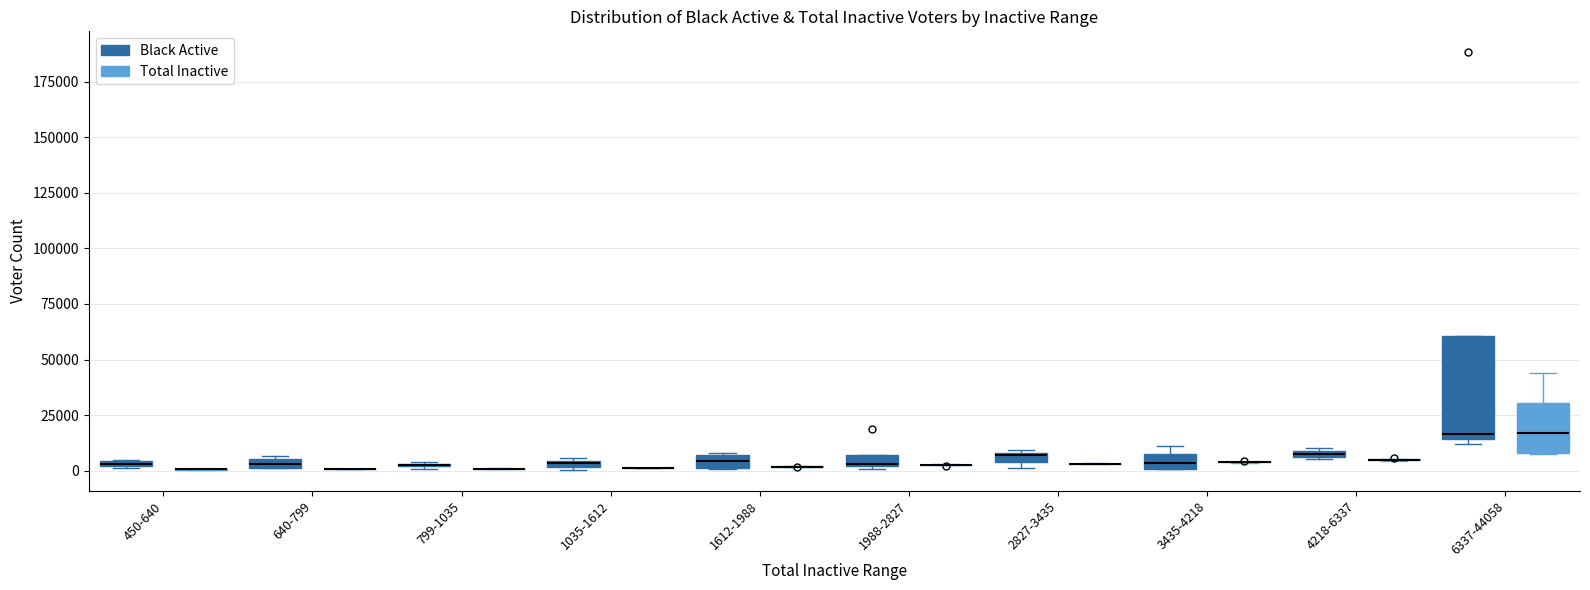

Comparing the boxes themselves (not the whiskers), which one is the tallest?

6337-44058 (Black Active)